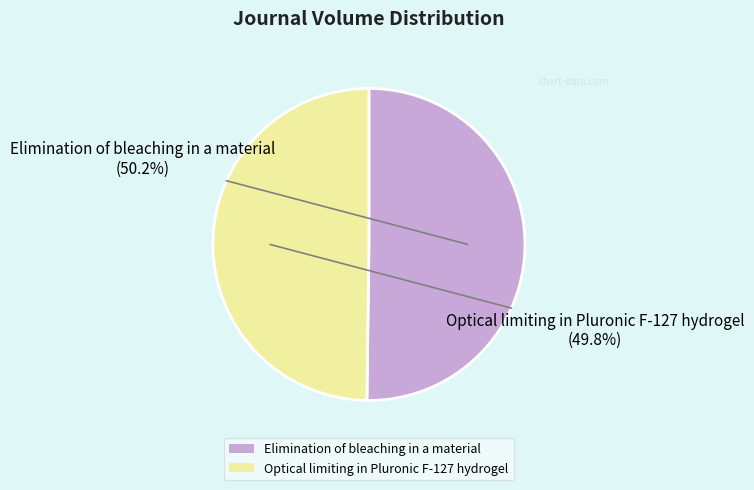

Approximately how many times larger is the value at Elimination of bleaching in a material compared to Optical limiting in Pluronic F-127 hydrogel?

1.0